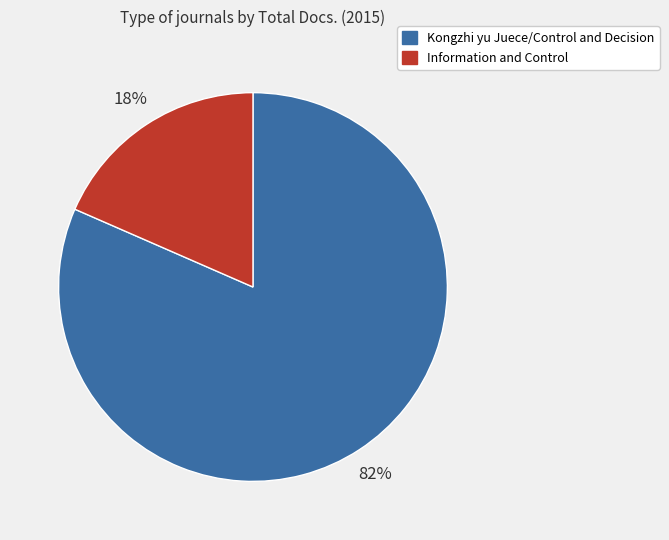

To the nearest percent, what is the average slice percentage?

50%